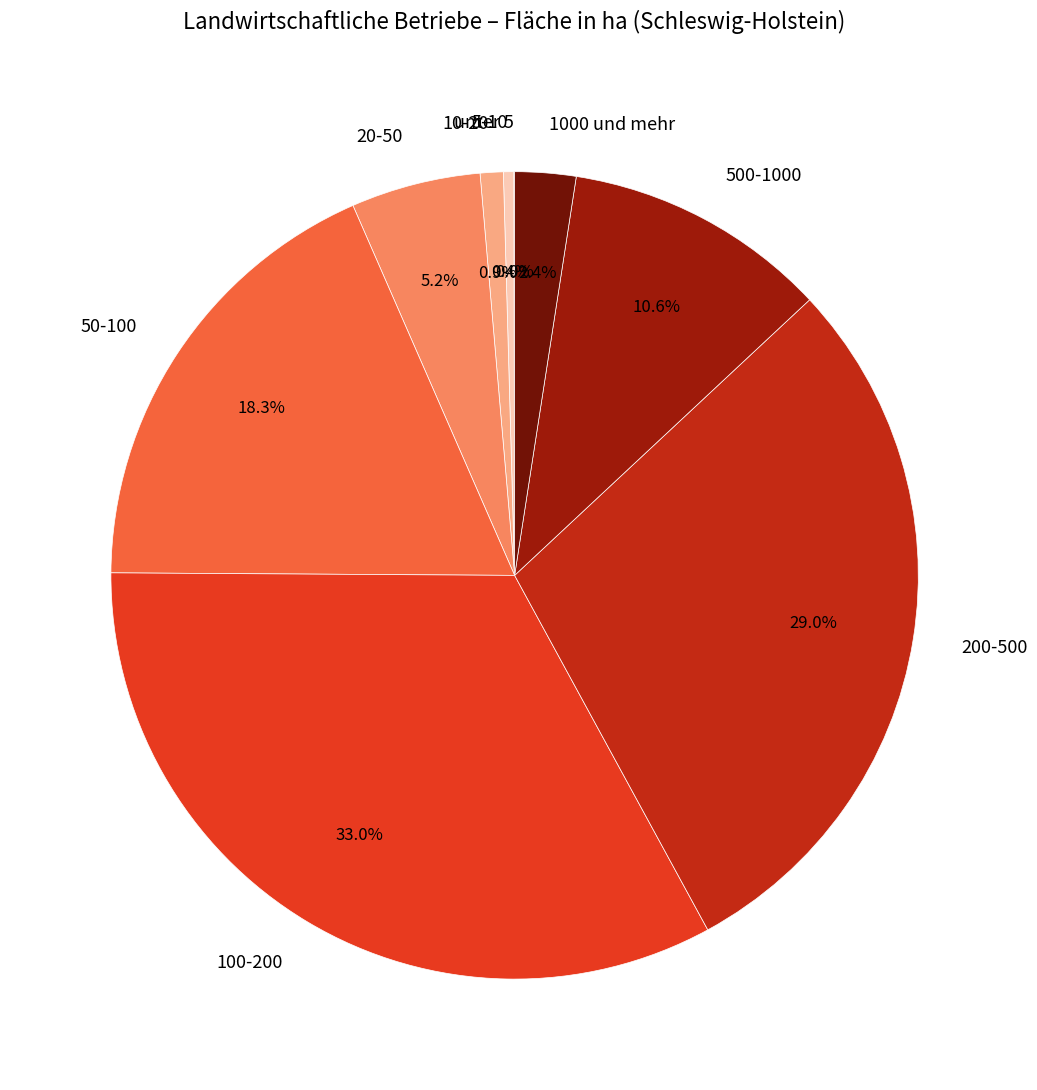

Does 100-200 represent more than half of the total?

No